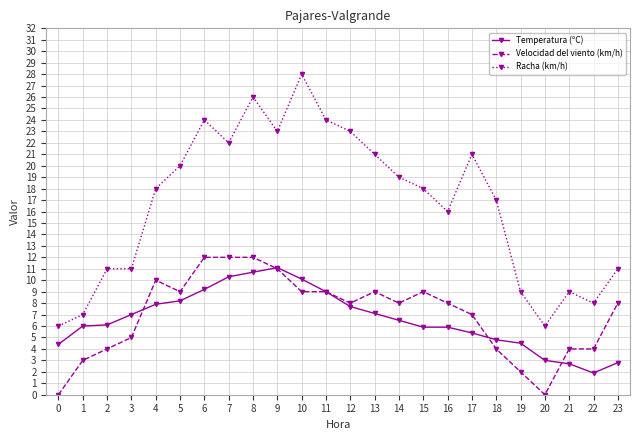

Does the chart have visible grid lines?

Yes